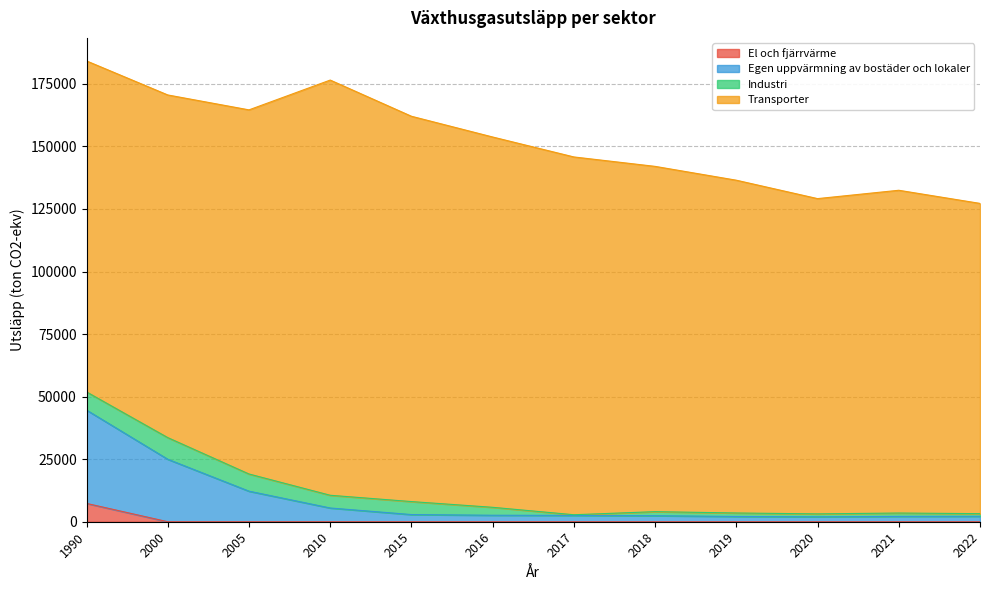

The El och fjärrvärme series shows 0.0 at 2022. True or false?

True